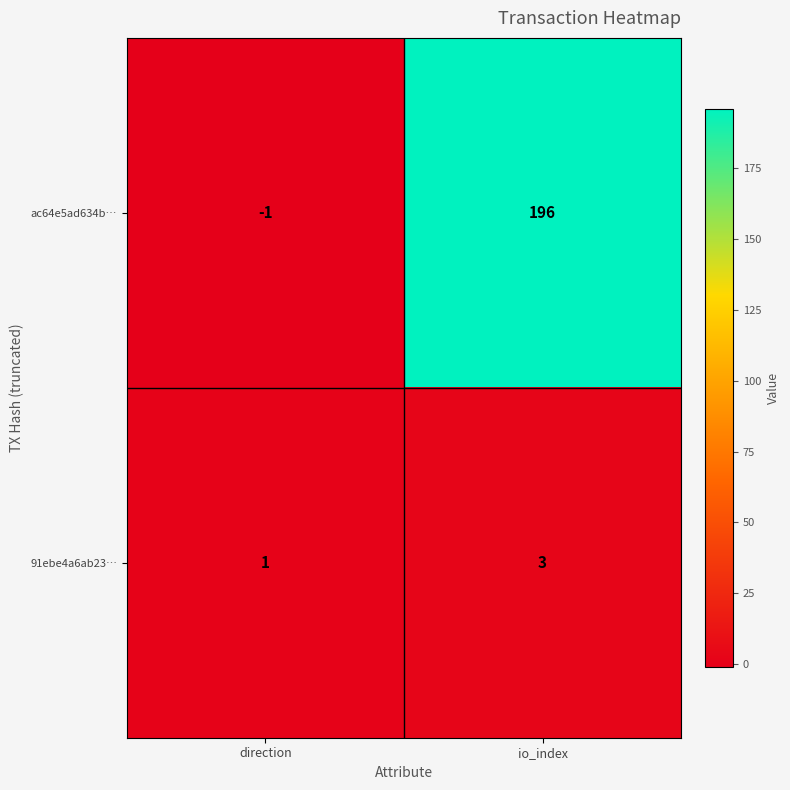

Reading left to right, extract all data points from this chart.

ac64e5ad634b…: -1	196
91ebe4a6ab23…: 1	3